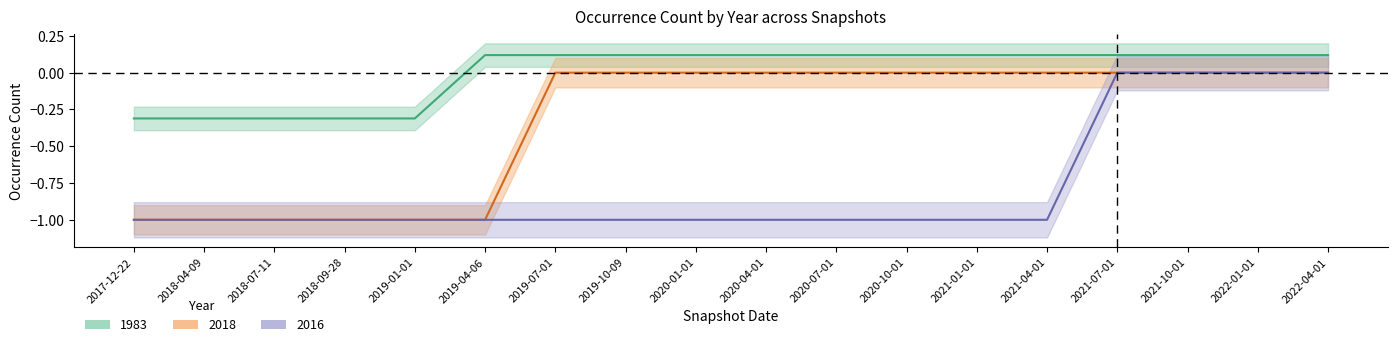

What is the total value across all series at 2022-01-01?

0.1